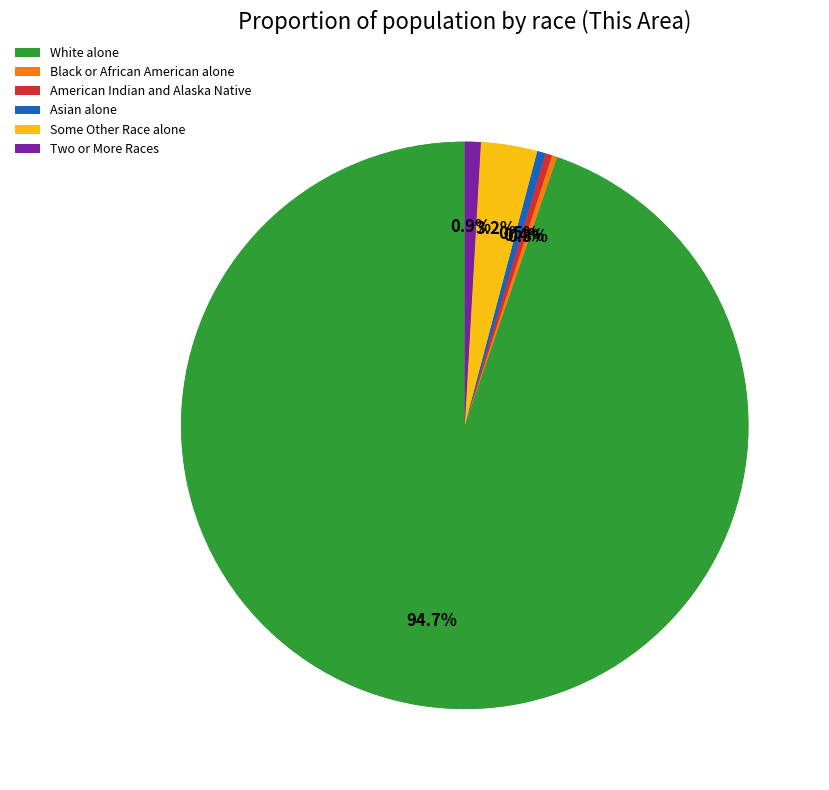

Which has a higher value, Some Other Race alone or Black or African American alone?

Some Other Race alone